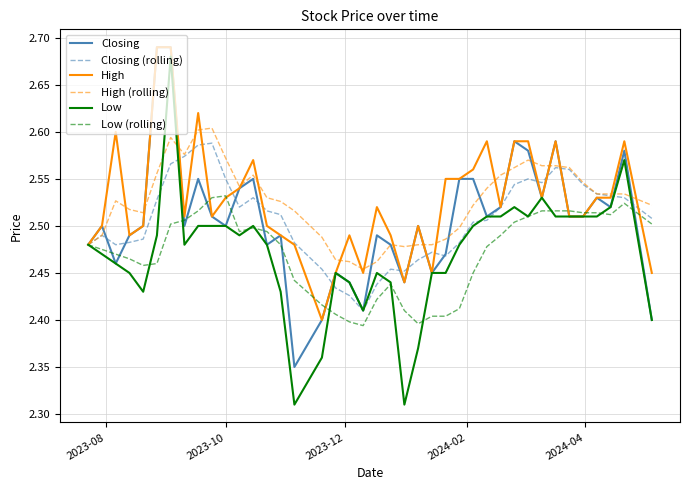

Which series has the largest range (max minus min)?

Low